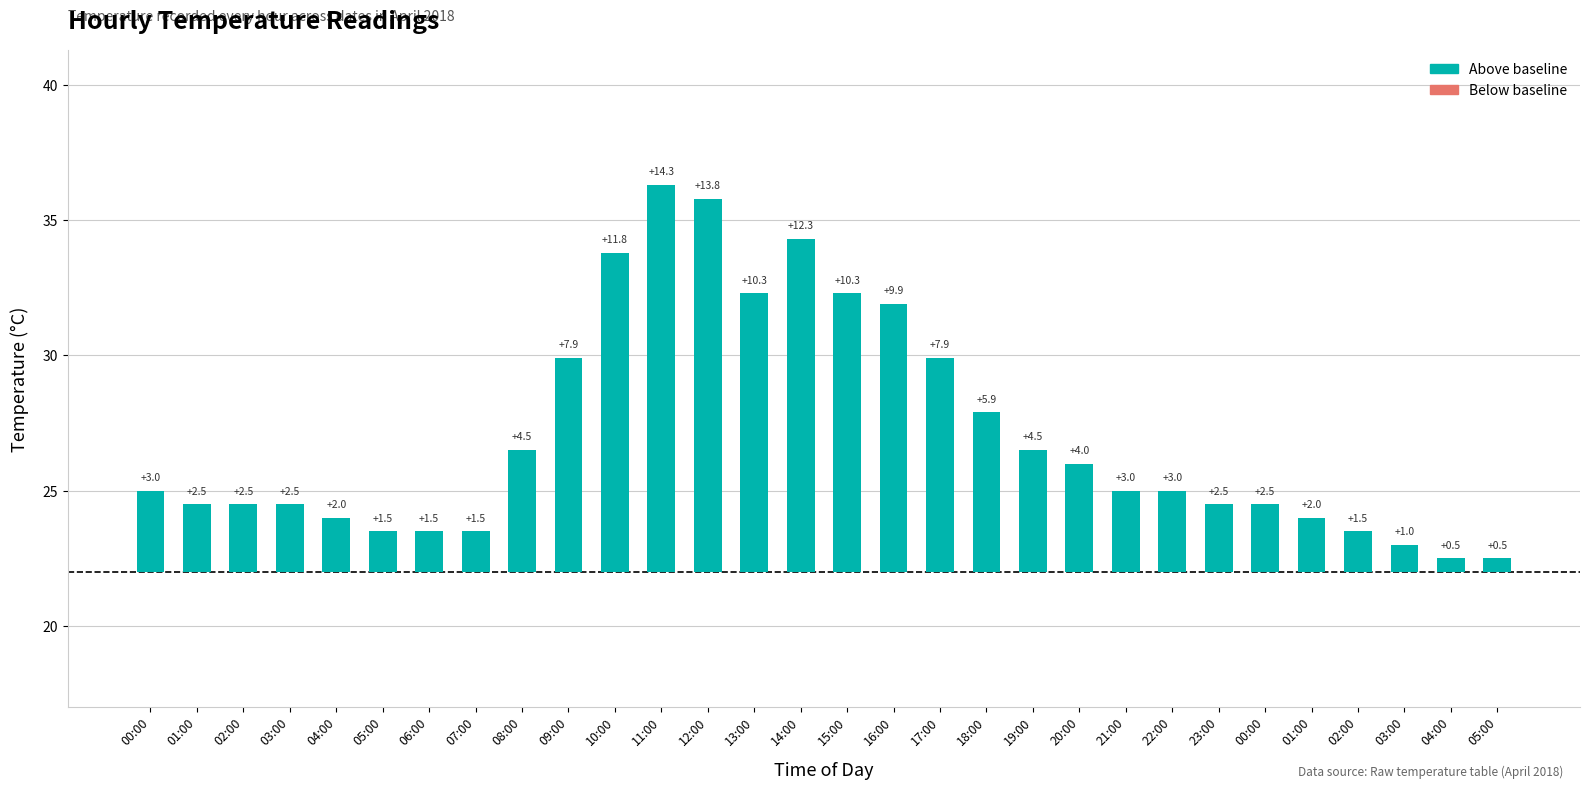

The value at 13:00 is 10.3. True or false?

True